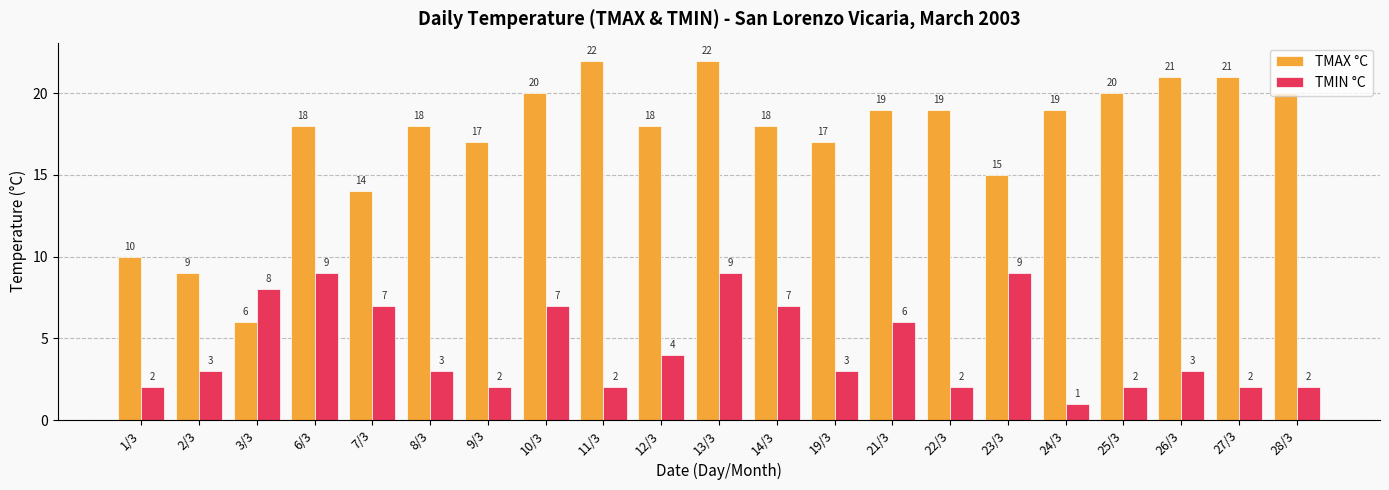

What is the minimum value for TMIN °C?

1